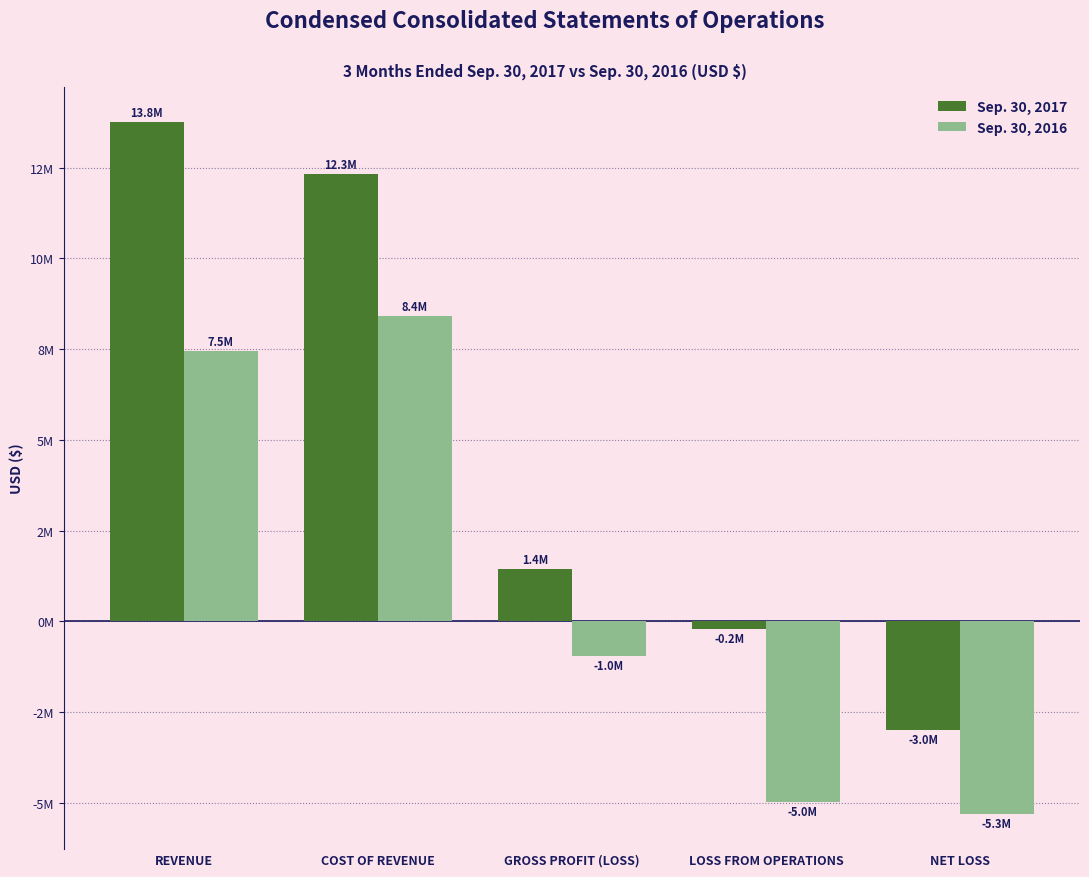

What are all the series names shown in the legend?

Sep. 30, 2017, Sep. 30, 2016